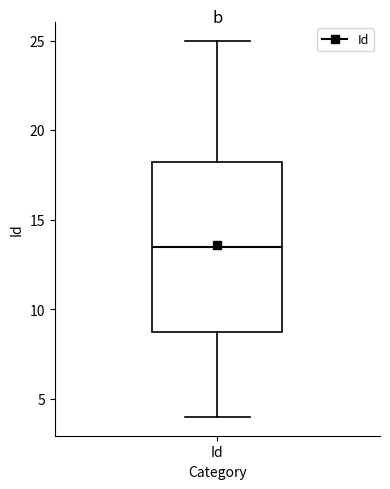

Where is the upper edge of the box for Id on the y-axis? The values are not printed on the chart, so give them approximately, as read against the axis.

18.5